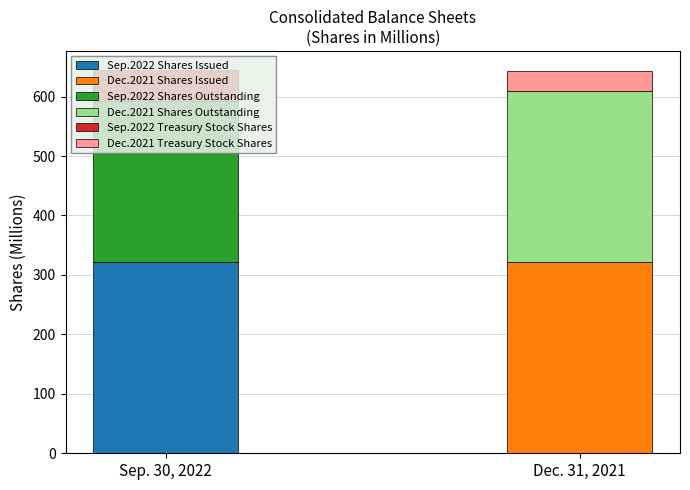

Where does the Sep. 30, 2022 series first go above 270?

Shares Issued